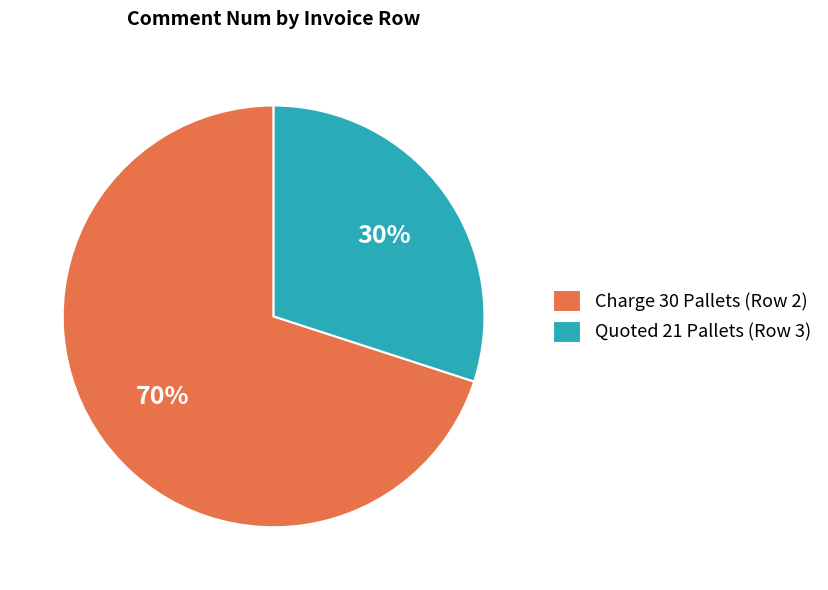

Does Charge 30 Pallets (Row 2) represent more than half of the total?

Yes